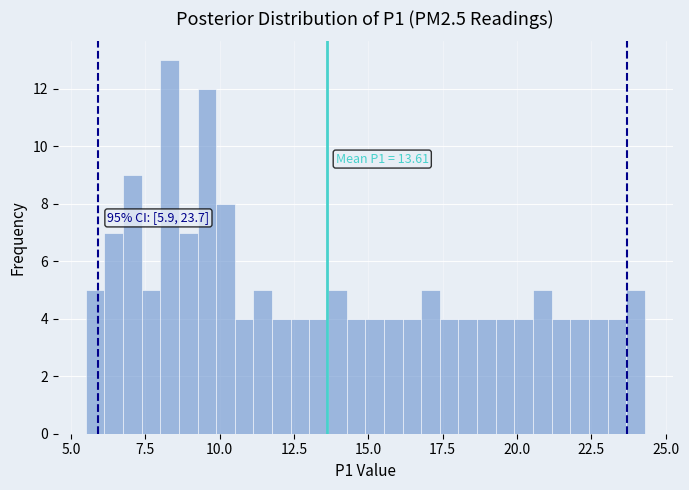

Around what value on the x-axis is the tallest bar? Give the approximate position of its centre, as read against the axis.

8.5